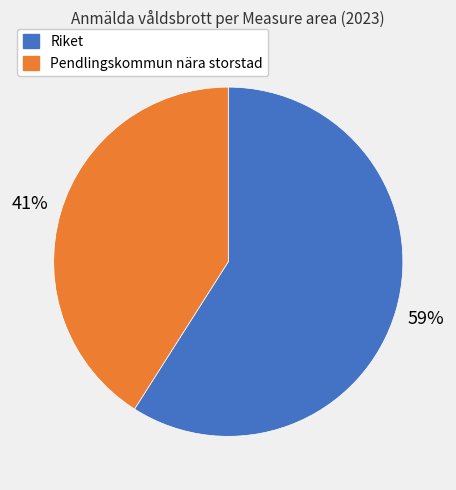

To the nearest percent, what is the difference between the largest and smallest slice percentages?

18%